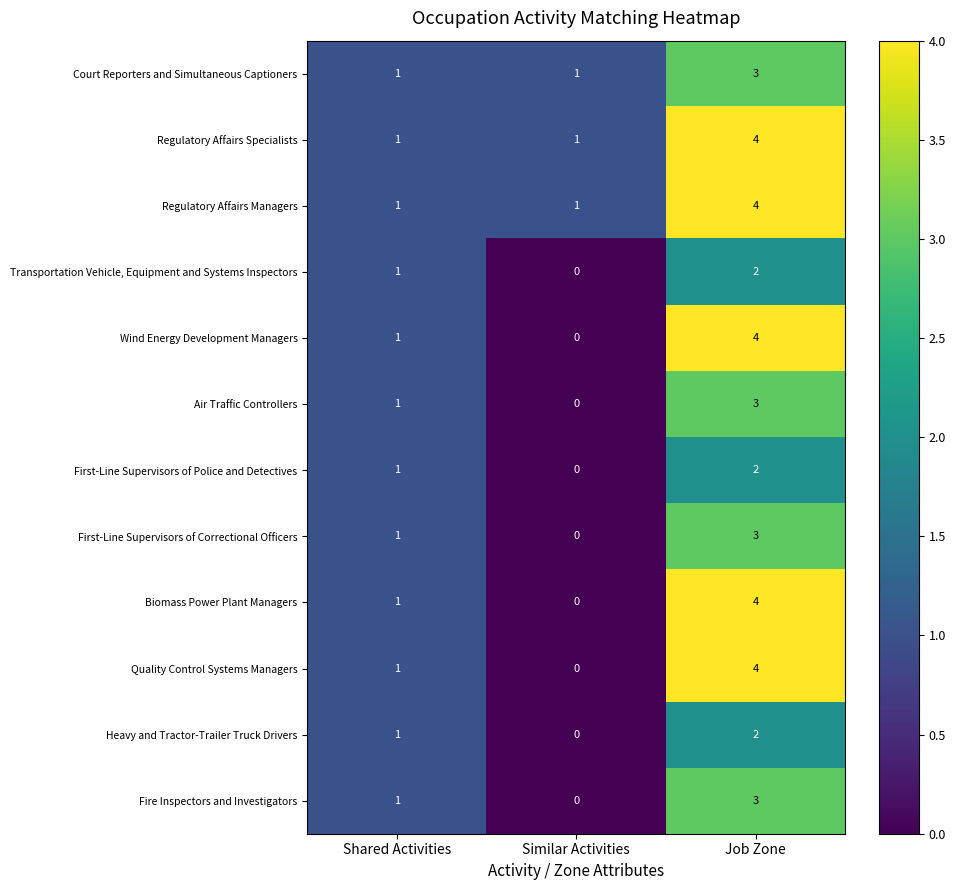

Count the First-Line Supervisors of Correctional Officers values in the range 0 to 3.

3